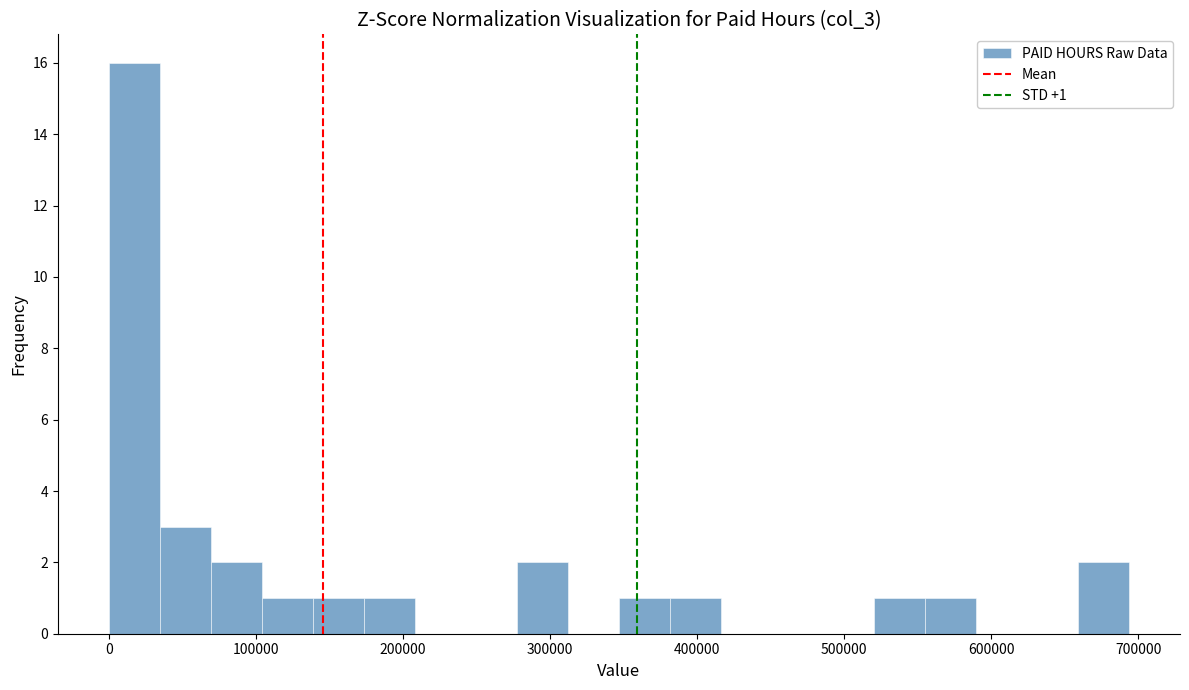

Read against the x-axis, roughly where is the centre of the tallest bar?

20000